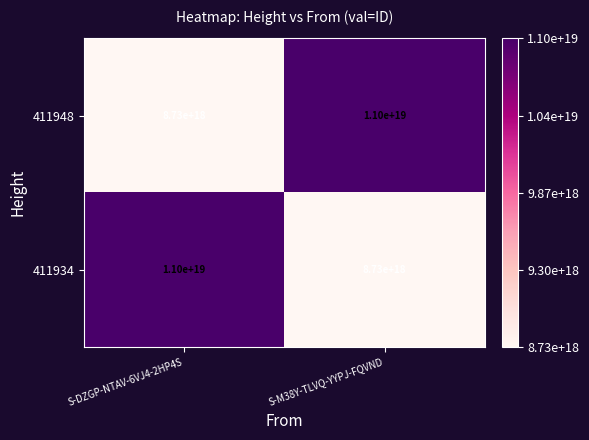

Is it true that 411948 equals 15077735335168032768 at S-DZGP-NTAV-6VJ4-2HP4S?

False